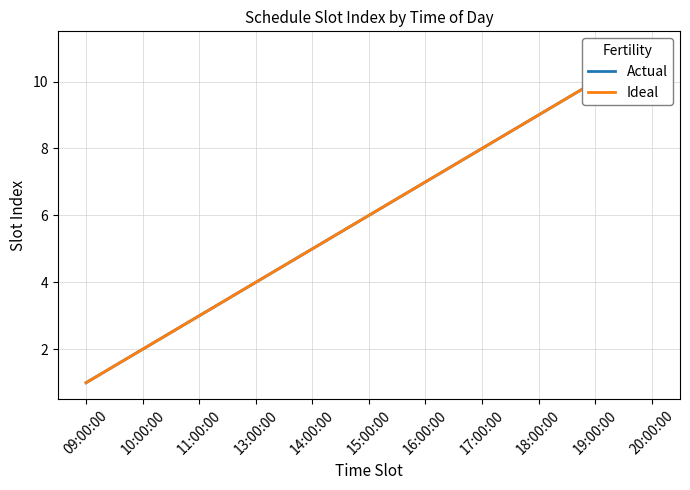

Reading left to right, extract all data points from this chart.

Actual: 1	2	3	4	5	6	7	8	9	10	11
Ideal: 1	2	3	4	5	6	7	8	9	10	11